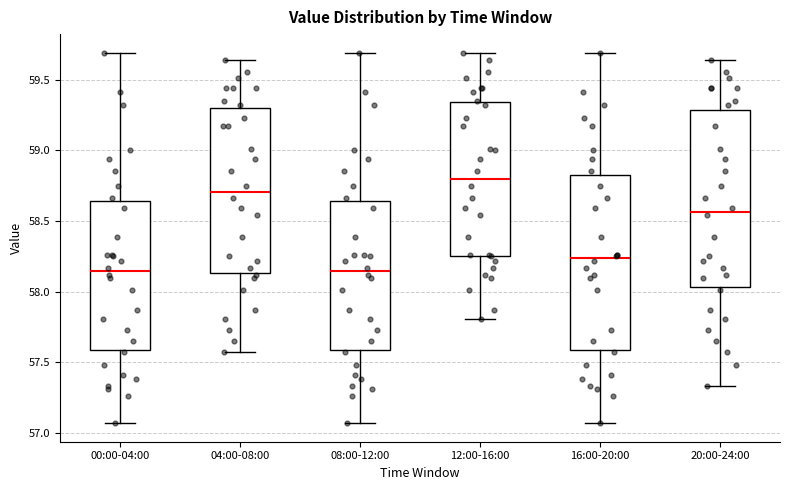

Reading left to right, read every box against the y-axis: the position of its median line, the range the box covers, and the ends of its whiskers. The values are not printed on the chart, so give them approximately, as read against the axis.

00:00-04:00: median 58.15, box 57.60 to 58.65, whiskers 57.05 to 59.70
04:00-08:00: median 58.70, box 58.15 to 59.30, whiskers 57.55 to 59.65
08:00-12:00: median 58.15, box 57.60 to 58.65, whiskers 57.05 to 59.70
12:00-16:00: median 58.80, box 58.25 to 59.35, whiskers 57.80 to 59.70
16:00-20:00: median 58.25, box 57.60 to 58.85, whiskers 57.05 to 59.70
20:00-24:00: median 58.55, box 58.05 to 59.30, whiskers 57.35 to 59.65